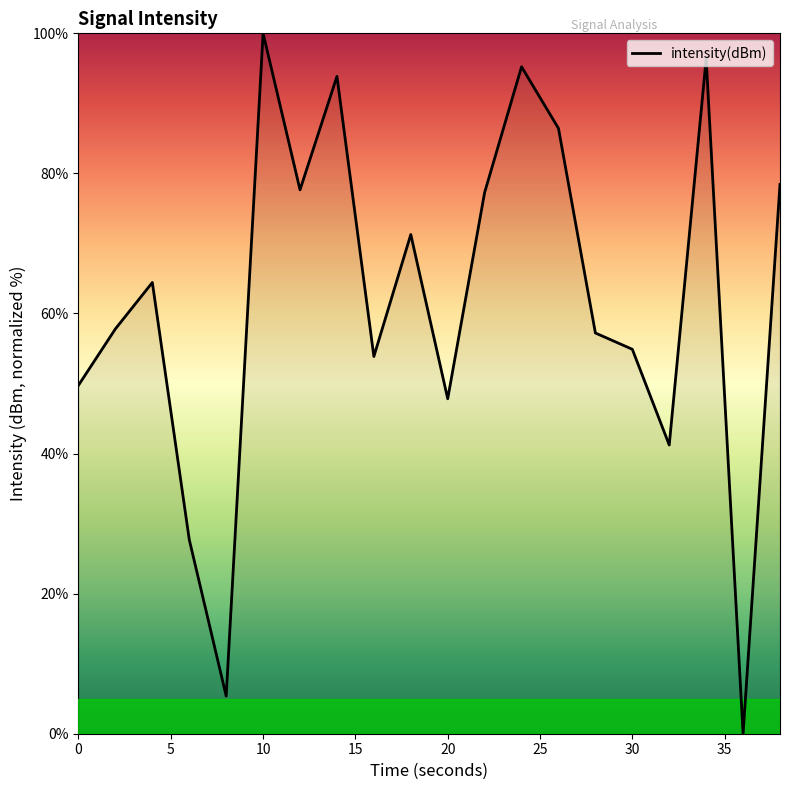

What is the difference between the maximum and minimum values?

100.0